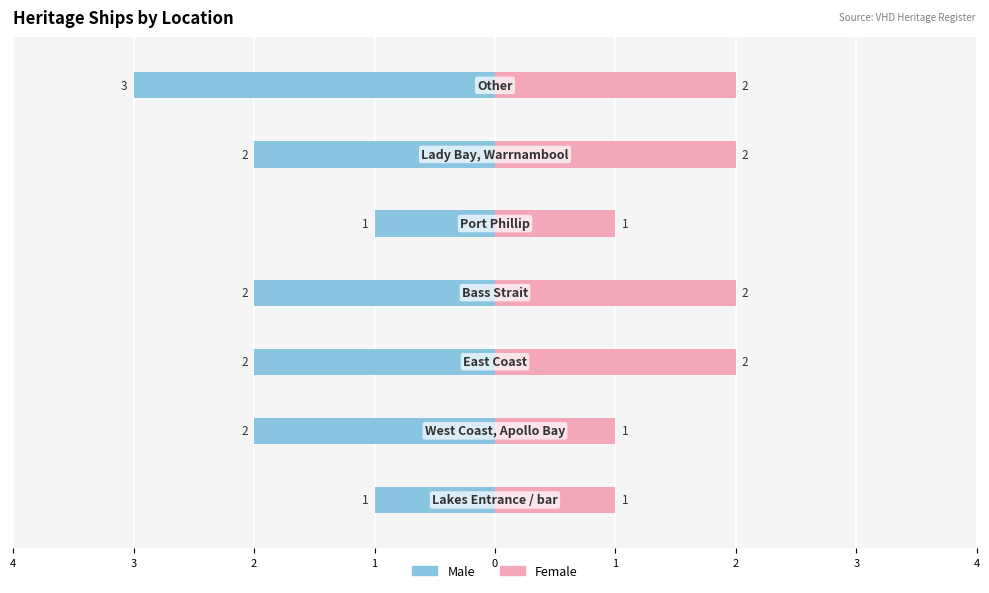

What is the difference between the second highest and second lowest values in the Male series?

1